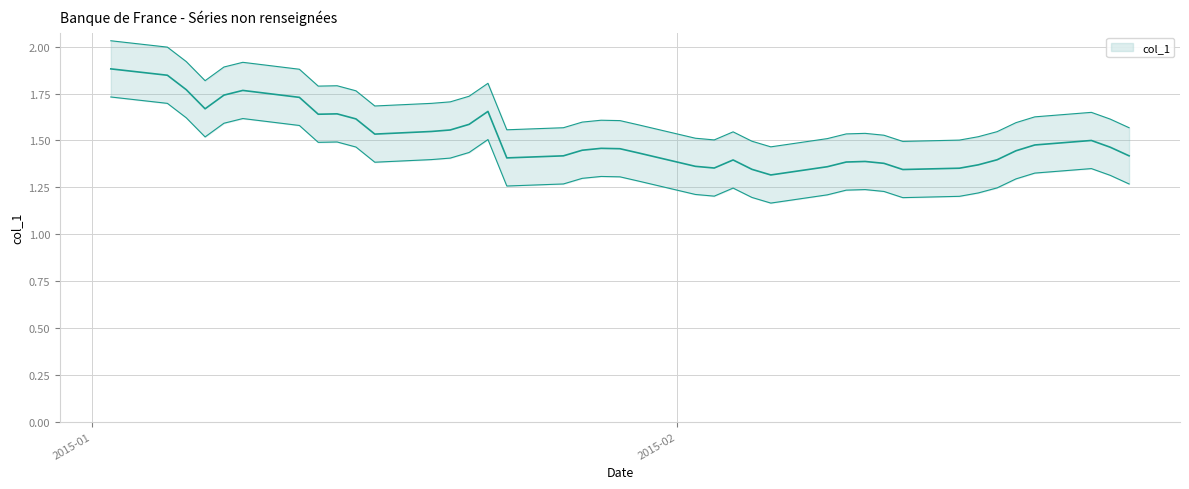

What is the value of the 33rd point from the left?

1.4